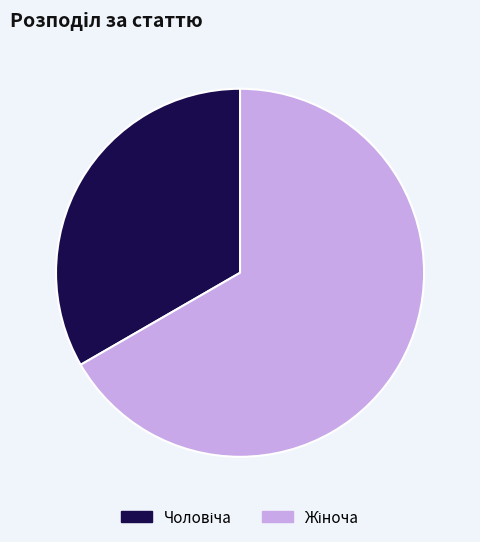

Is there any slice that represents more than half of the pie?

Yes